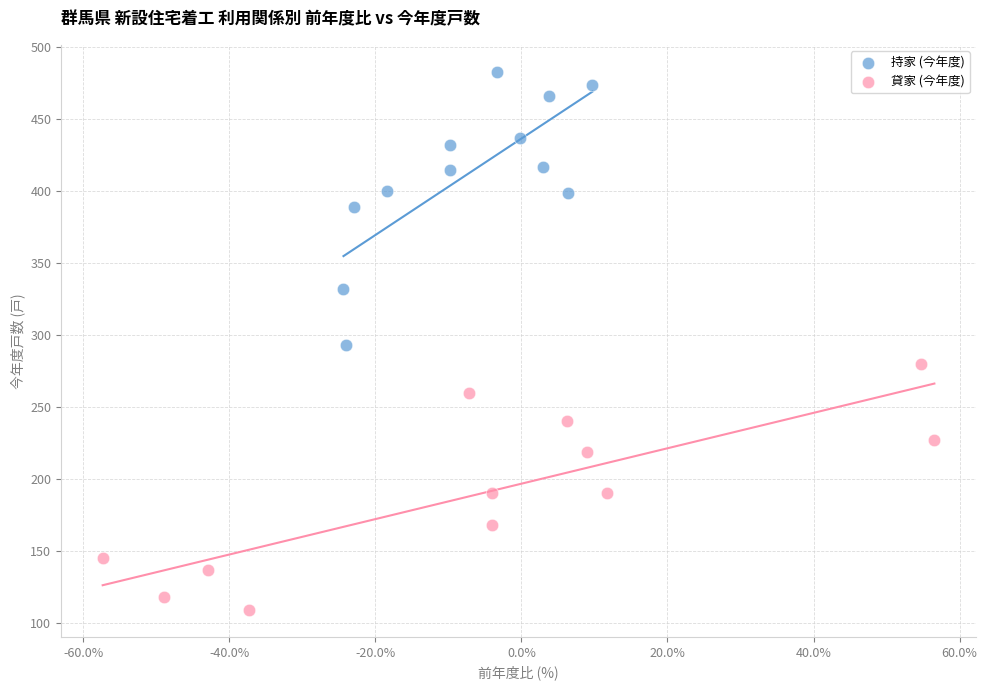

Which series reaches the minimum Y coordinate?

貸家 (今年度)